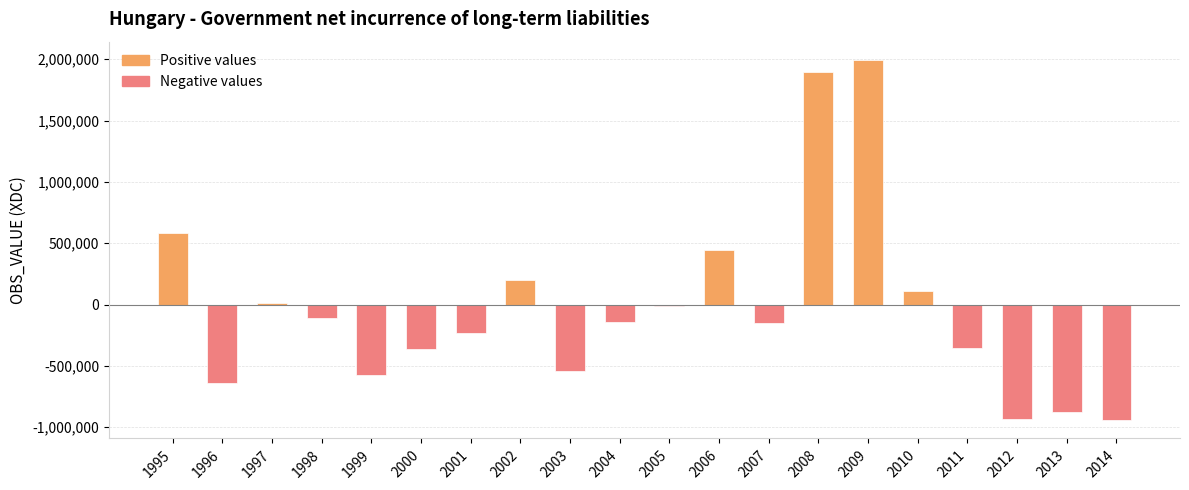

What is the greatest value displayed?

1996501